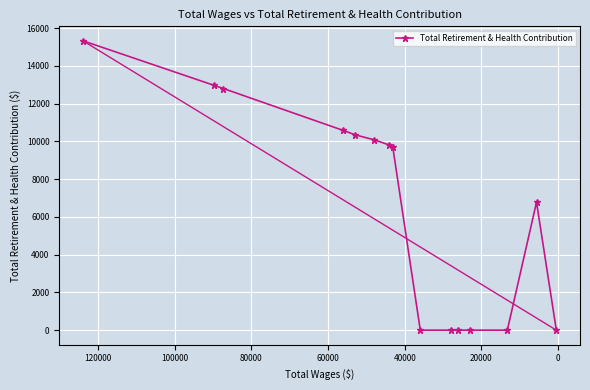

How many points are higher than both their immediate neighbors (excluding endpoints)?

1